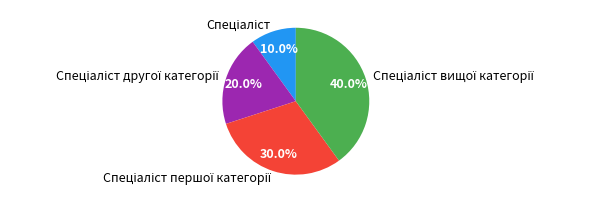

How many slices are in this pie chart?

4